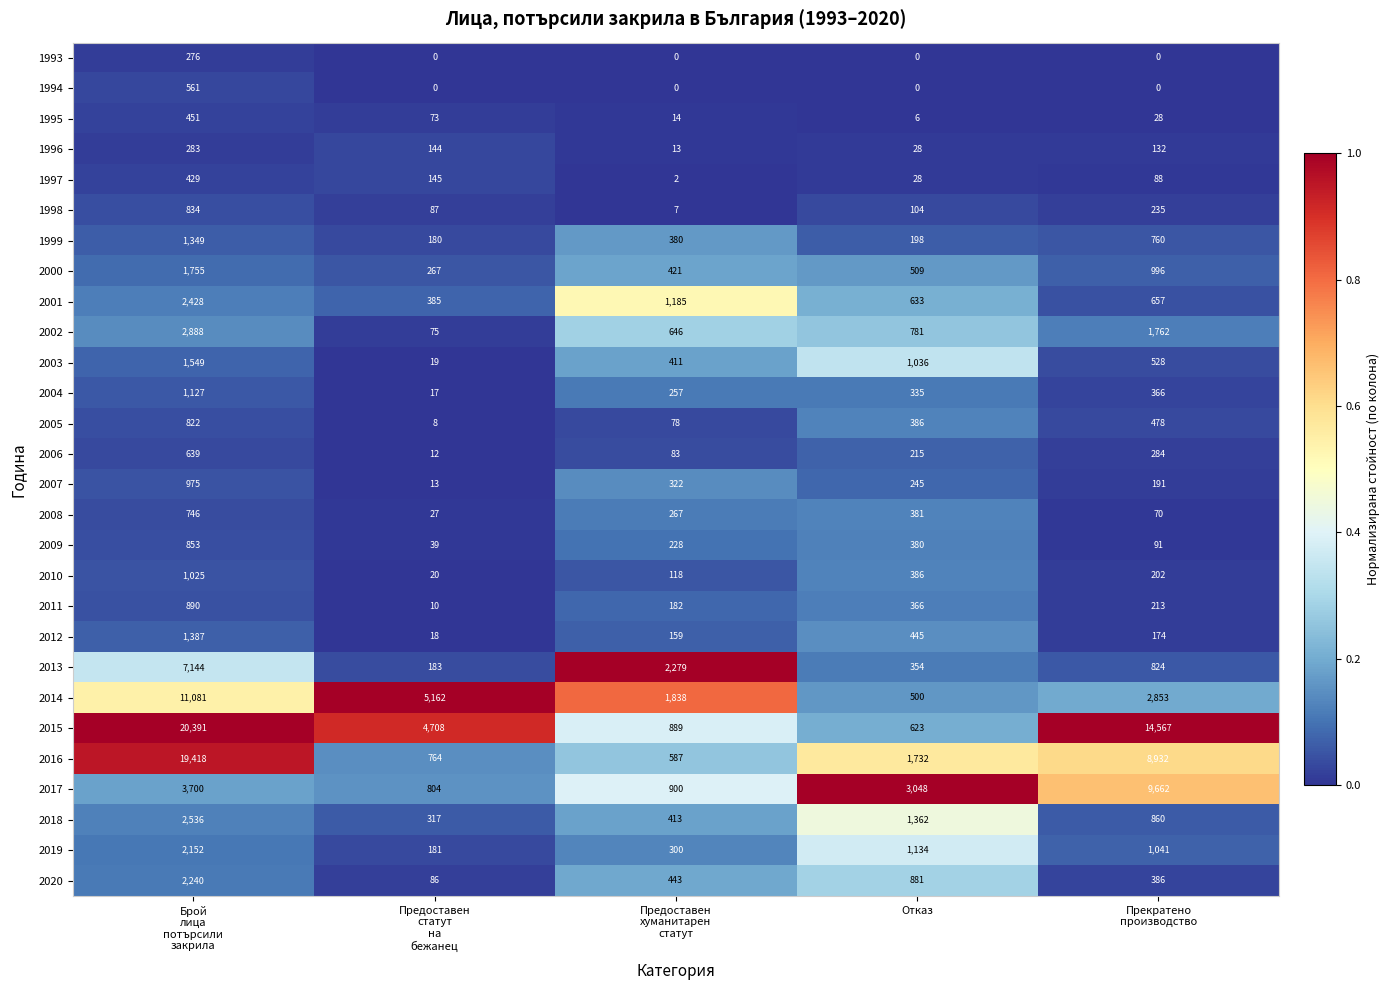

Which series has the largest range (max minus min)?

2015